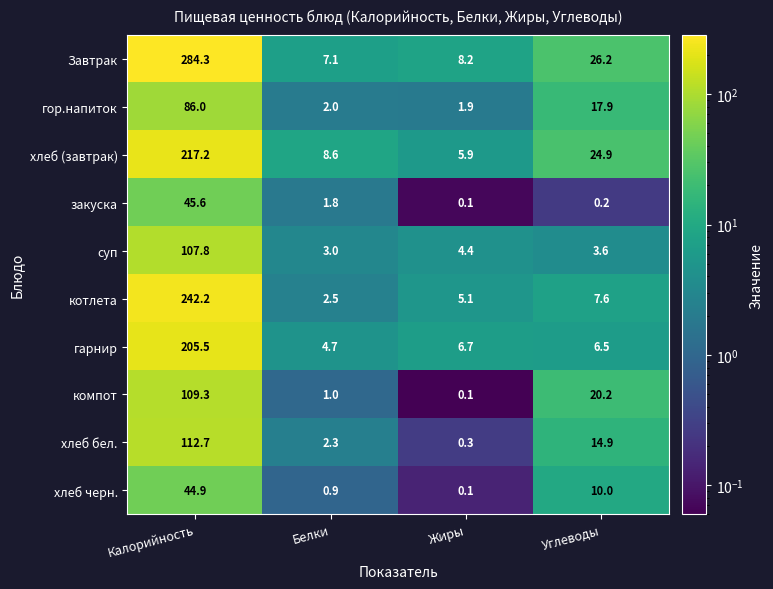

At Калорийность, list the series in order from largest to smallest.

Завтрак, котлета, хлеб (завтрак), гарнир, хлеб бел., компот, суп, гор.напиток, закуска, хлеб черн.